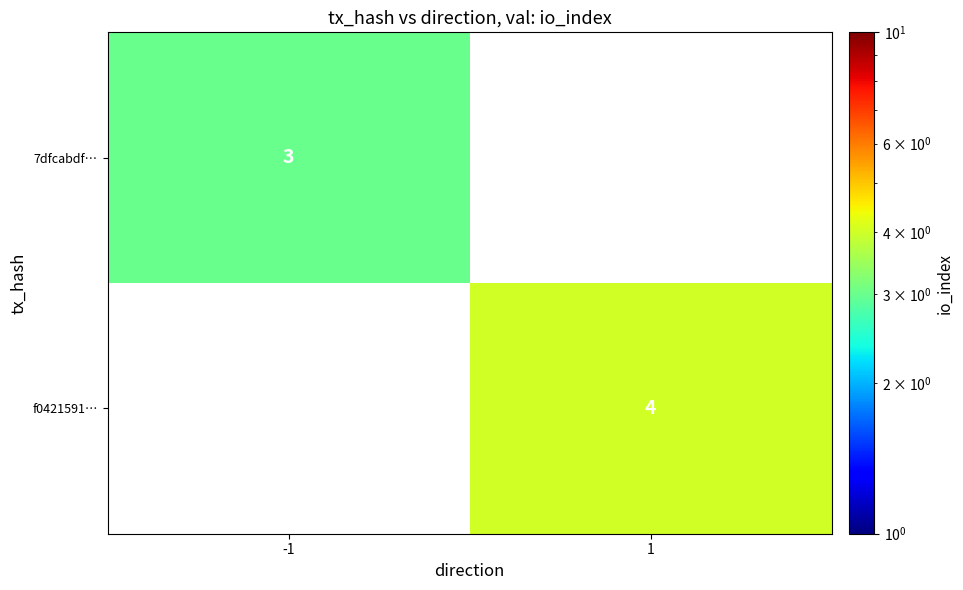

How many data points does each series have?

2